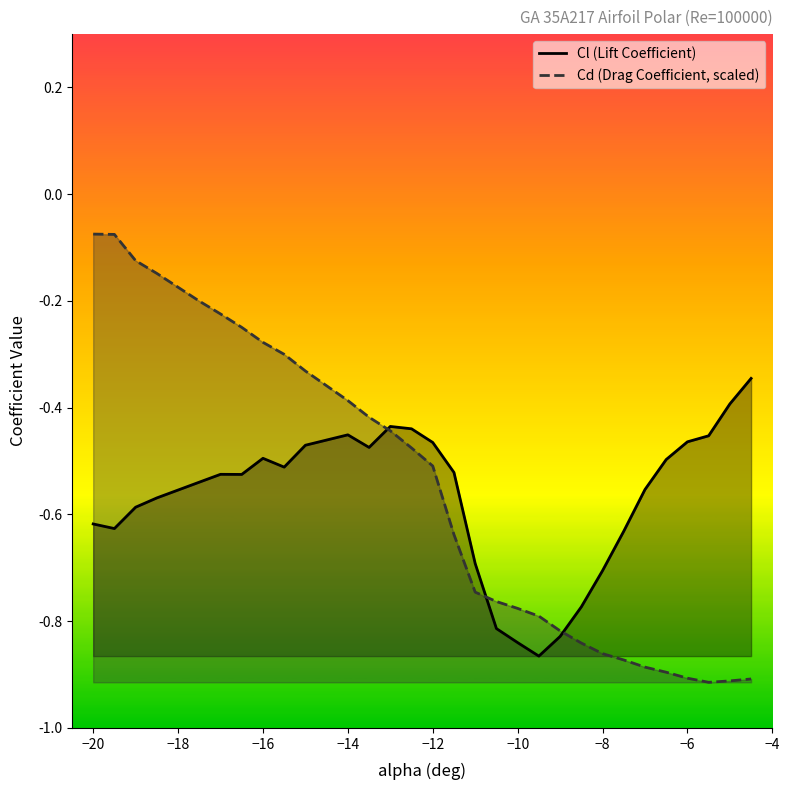

What is the value of the Cl (Lift Coefficient) point at the 14th from the left?

-0.4